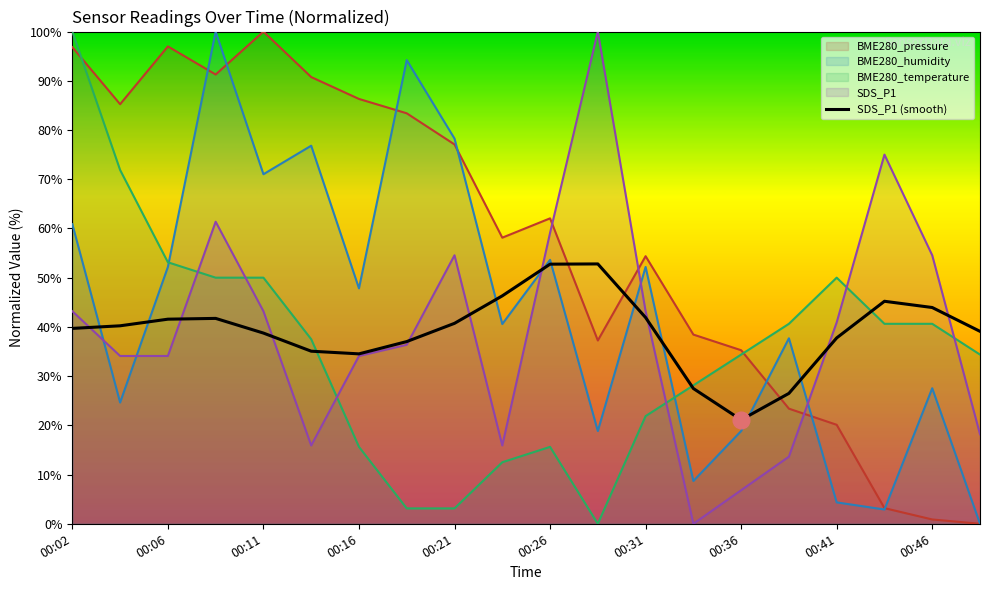

What is the difference between the second highest and second lowest values in the BME280_temperature series?

68.8